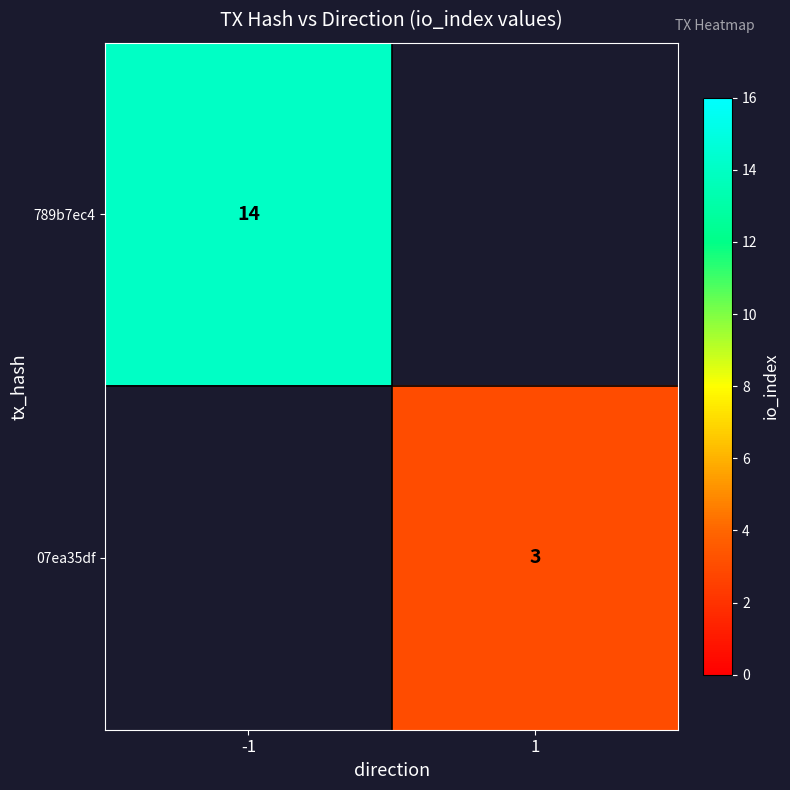

The 07ea35df series shows 3 at 1. True or false?

True